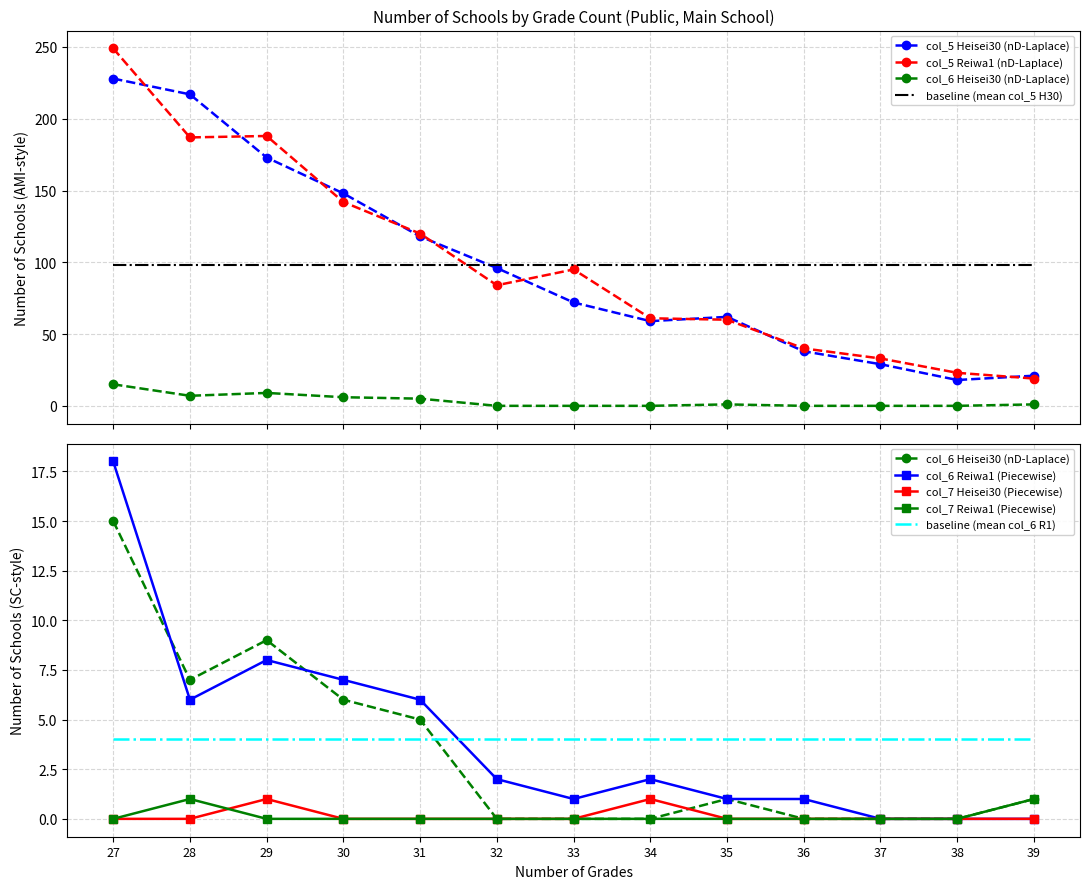

Reading right to left, list all the values displayed in this chart.

col_5 (Heisei30): 21	18	29	38	62	59	72	96	118	148	173	217	228
col_5 (Reiwa1): 19	23	33	40	60	61	95	84	120	142	188	187	249
col_6 (Heisei30): 1	0	0	0	1	0	0	0	5	6	9	7	15
col_6 (Reiwa1): 0	0	0	1	1	2	1	2	6	7	8	6	18
col_7 (Heisei30): 0	0	0	0	0	1	0	0	0	0	1	0	0
col_7 (Reiwa1): 1	0	0	0	0	0	0	0	0	0	0	1	0